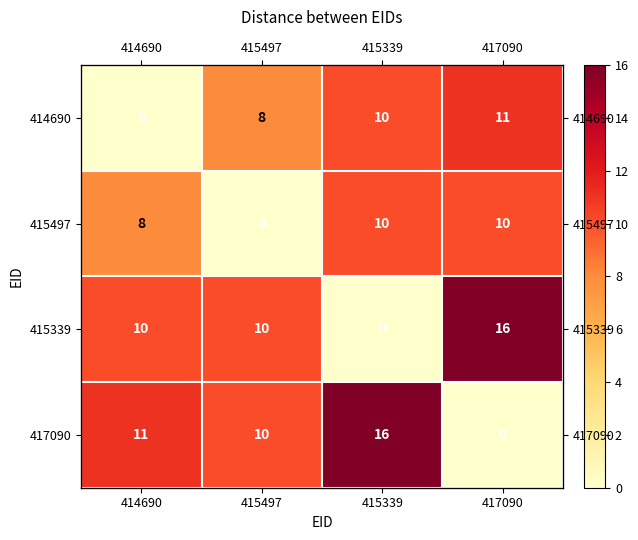

How many categories are shown in the chart?

4